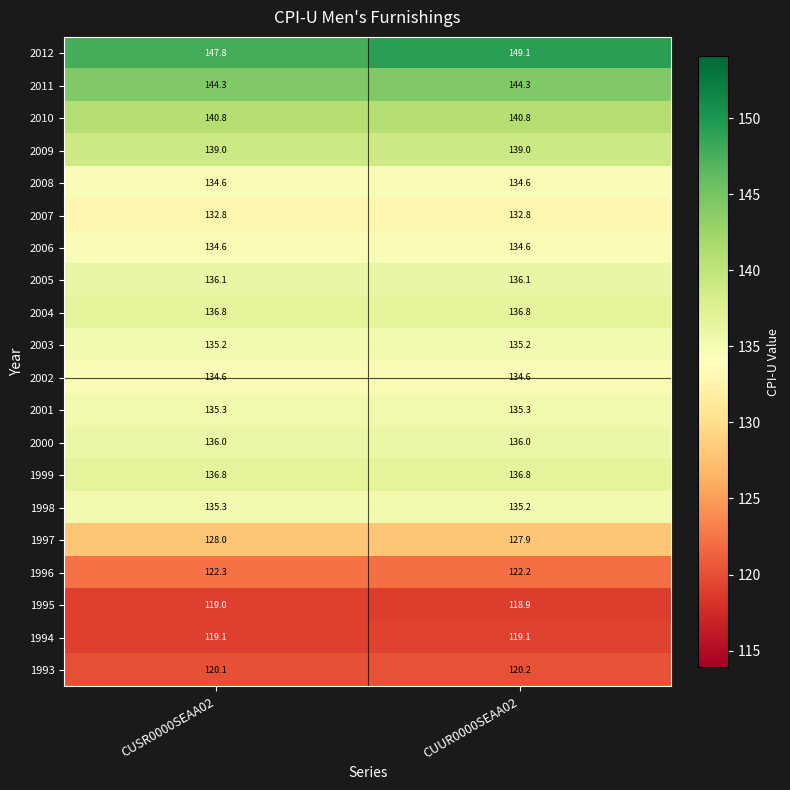

What is the minimum value shown in the chart?

118.9